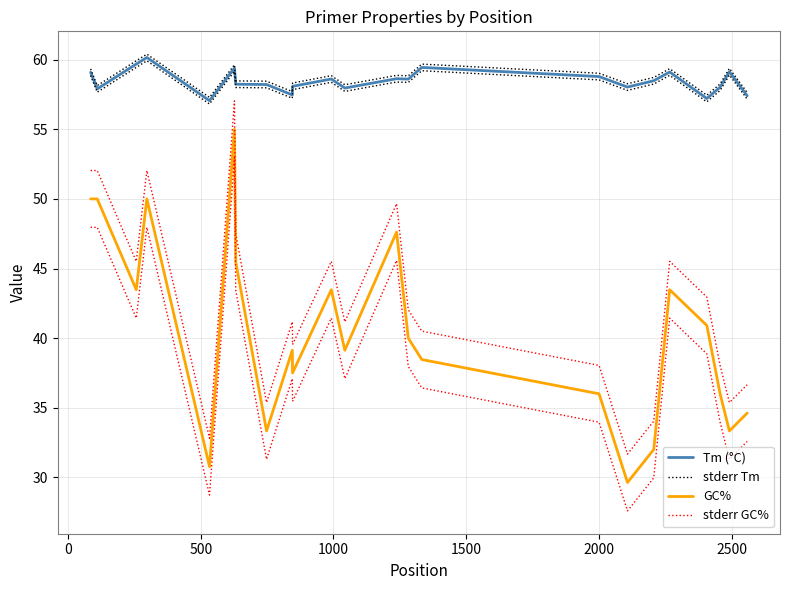

How many data points in stderr Tm are less than 58?

4